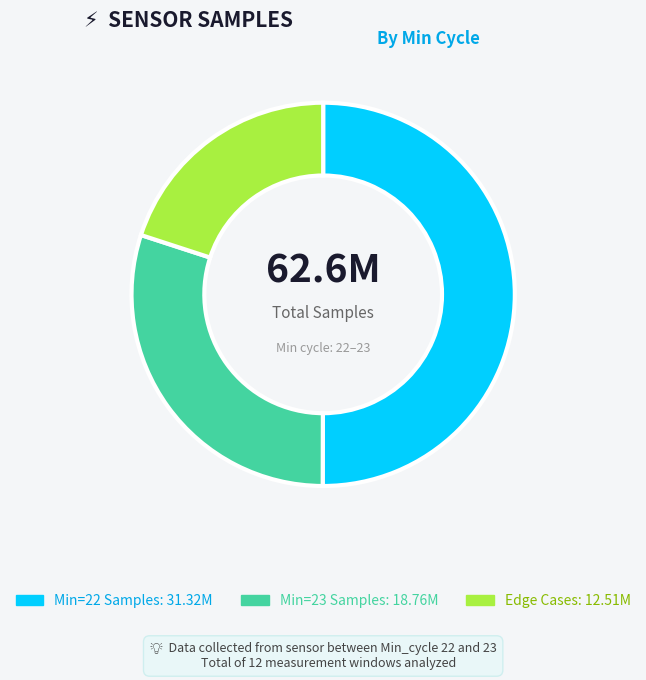

How many slices are in this pie chart?

3